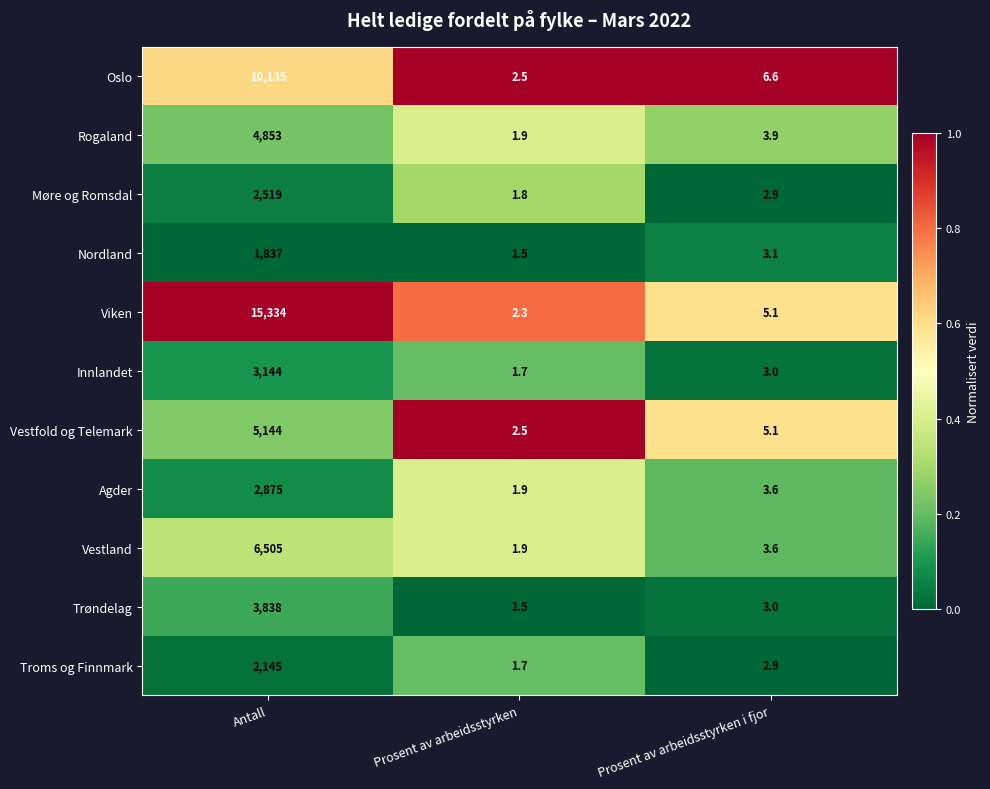

List the series in order of their peak value, highest first.

Viken, Oslo, Vestland, Vestfold og Telemark, Rogaland, Trøndelag, Innlandet, Agder, Møre og Romsdal, Troms og Finnmark, Nordland